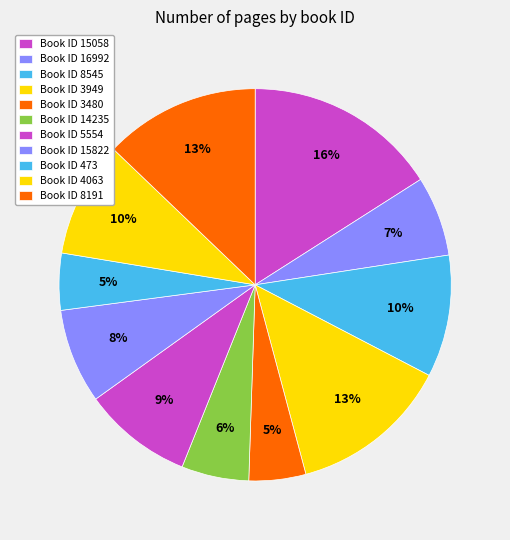

Which slice is the smallest?

3480